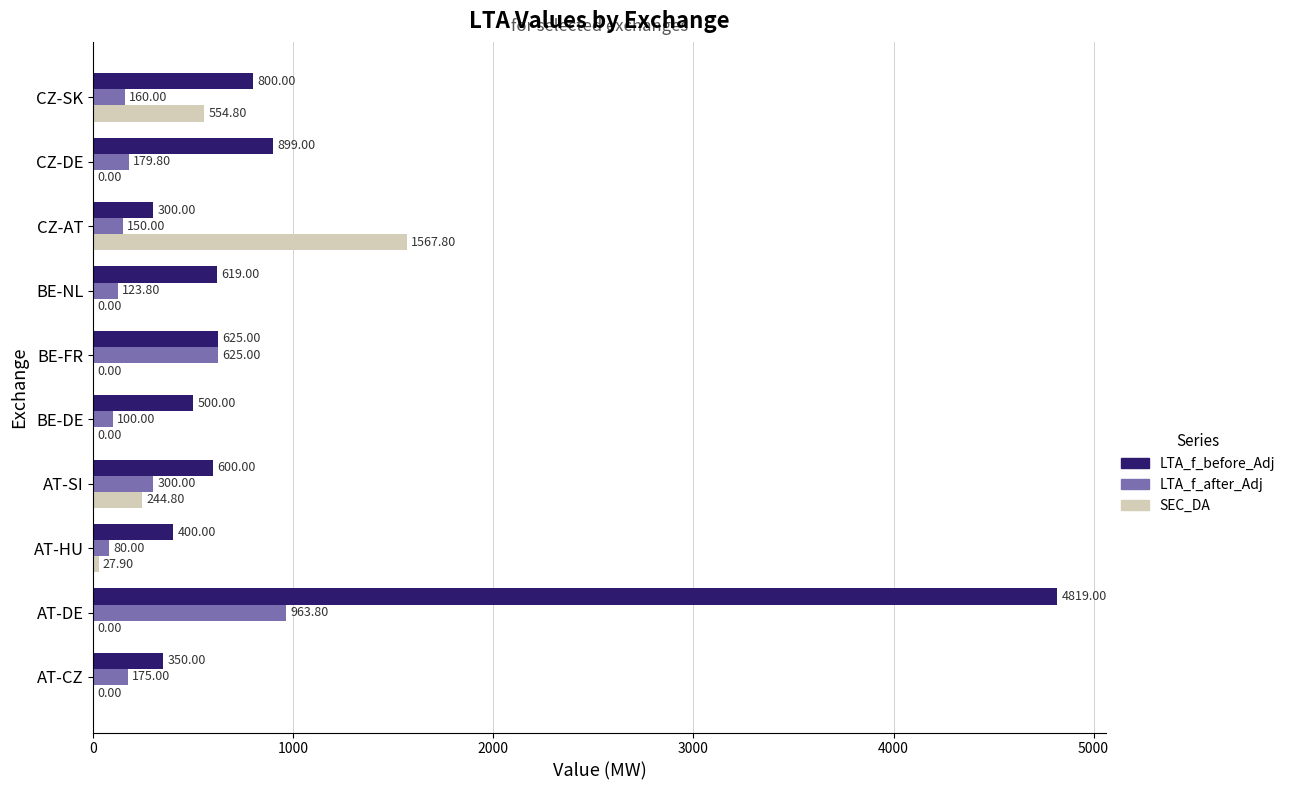

What are all the series names shown in the legend?

LTA_f_before_Adj, LTA_f_after_Adj, SEC_DA